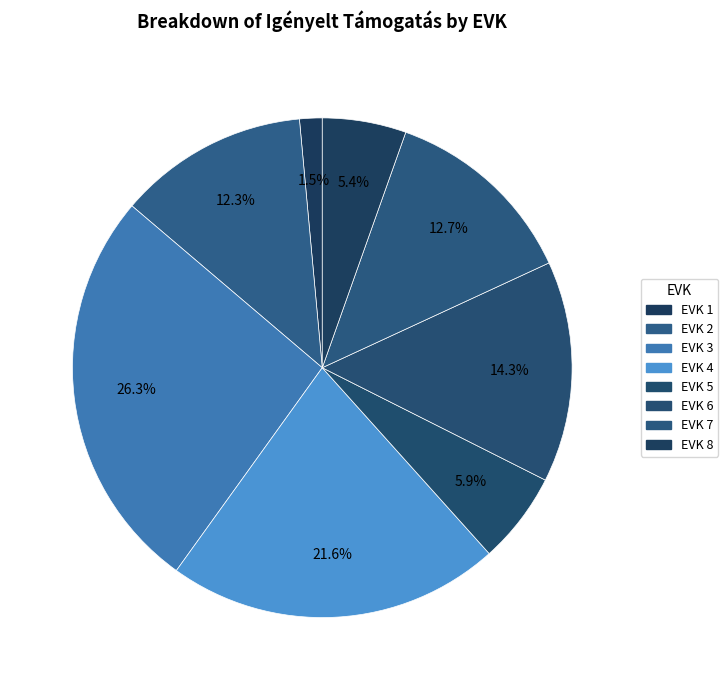

Is the sum of EVK 1 and EVK 4 greater than half?

No